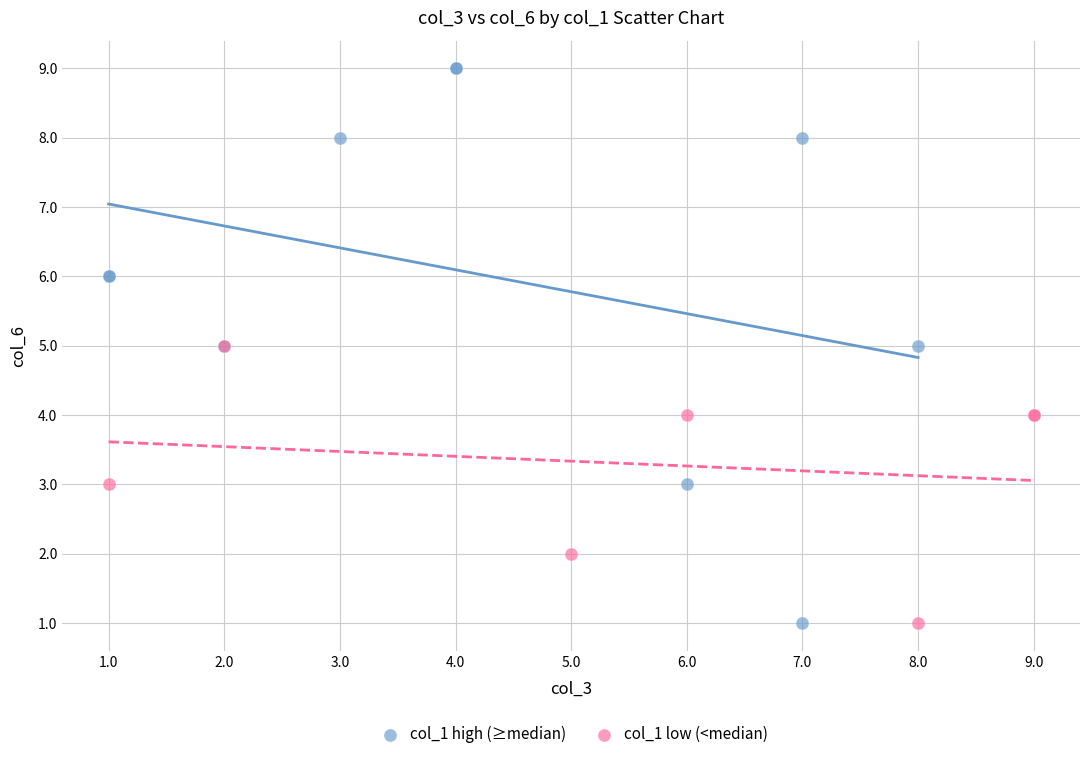

Which series contains the highest Y value?

col_1 high (≥median)